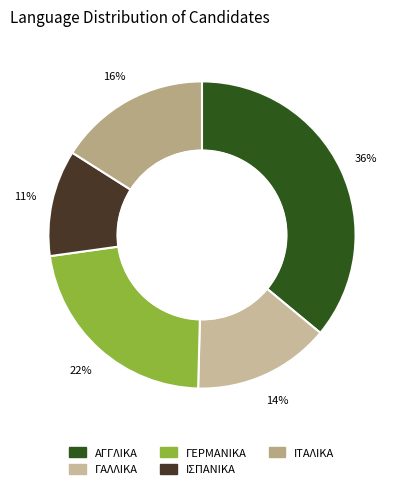

Count the number of slices in the pie.

5